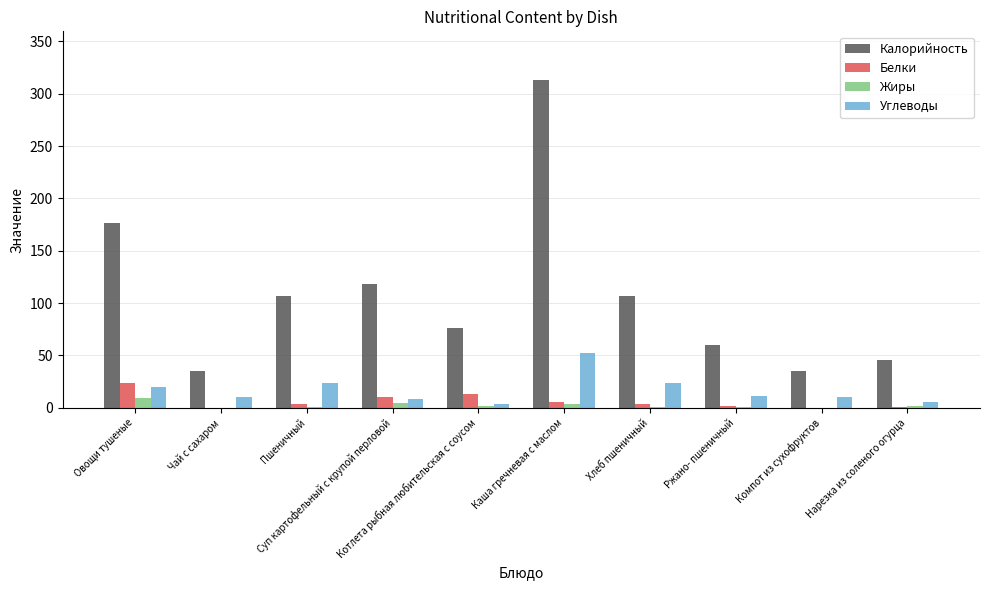

What is the average value of the Жиры series?

2.4